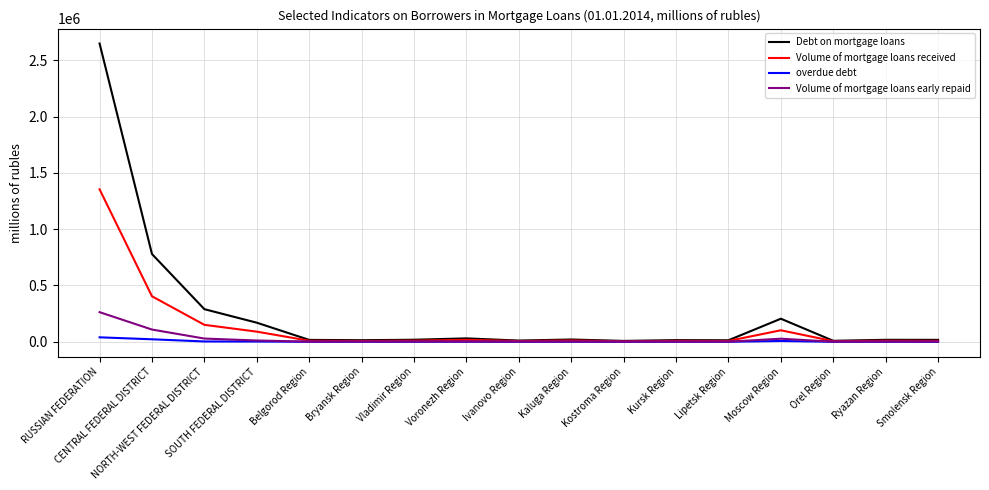

At how many categories does at least one series exceed 1066322?

1